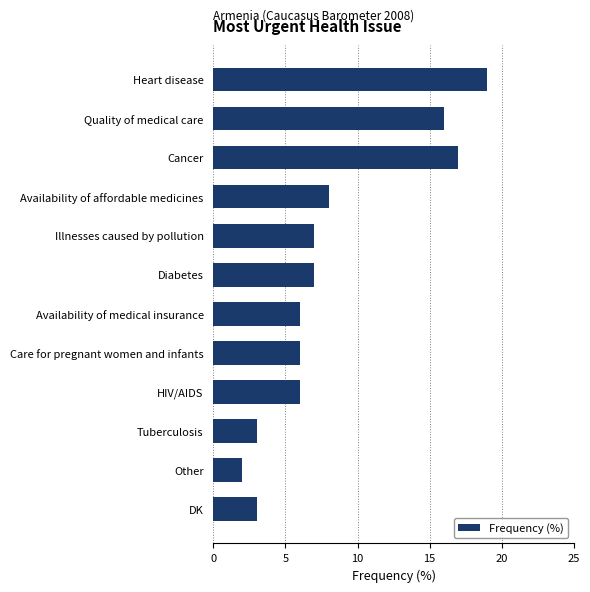

What position from the top is Tuberculosis?

10